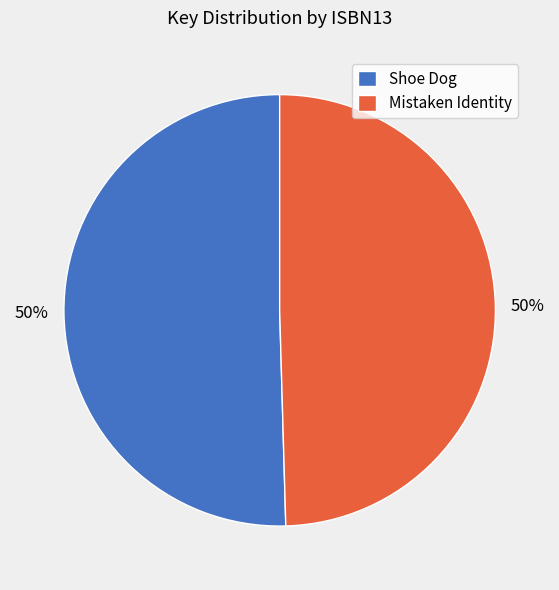

Is the sum of Mistaken Identity and Shoe Dog greater than half?

Yes